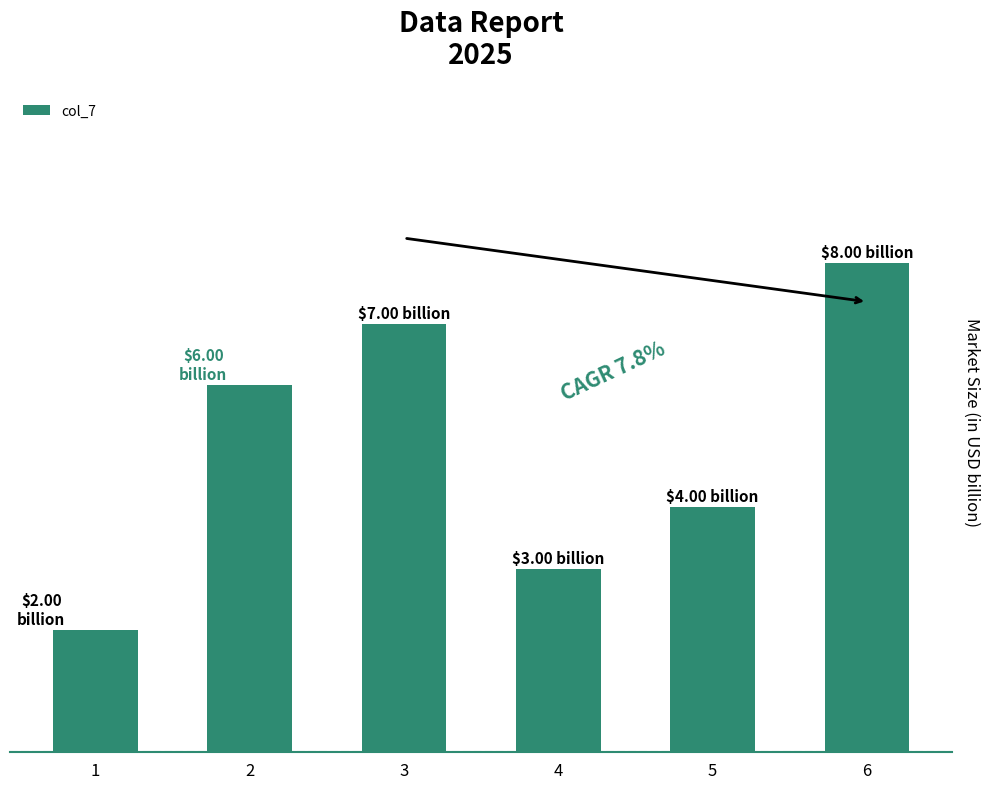

Does the chart contain any negative values?

No